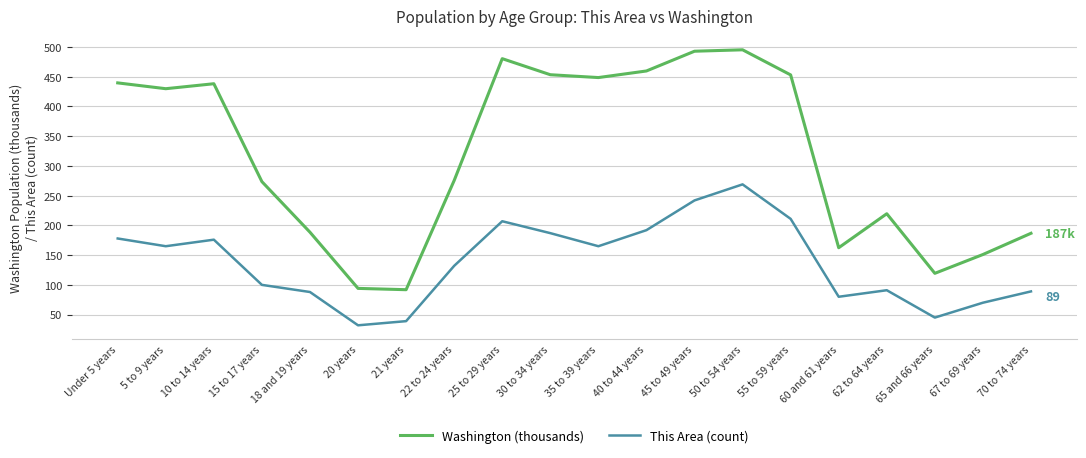

What is the difference between the This Area (count) values at 30 to 34 years and 67 to 69 years?

117.0